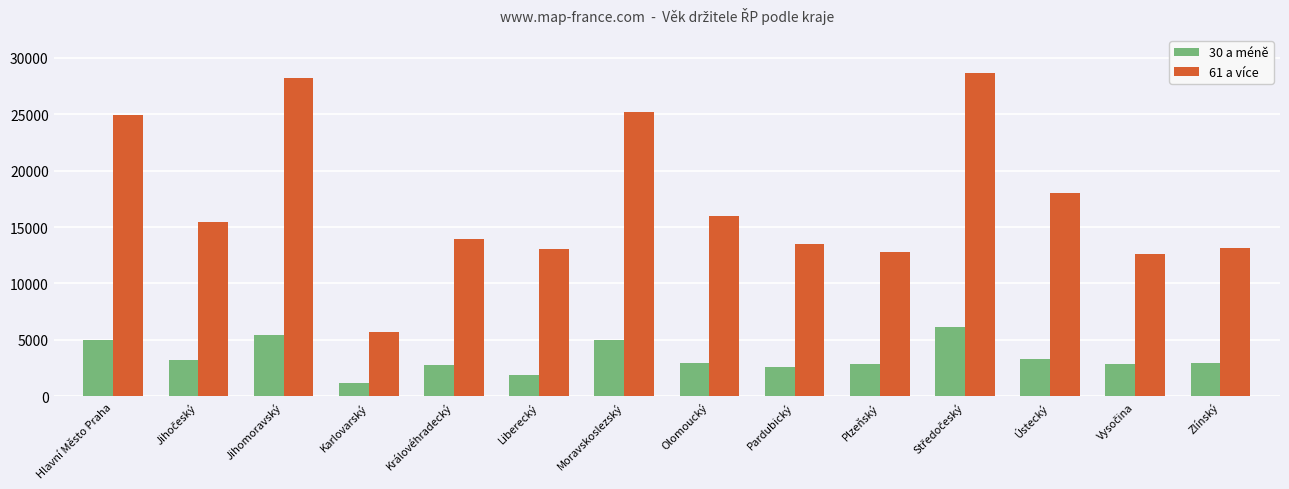

What are all the series names shown in the legend?

30 a méně, 61 a více